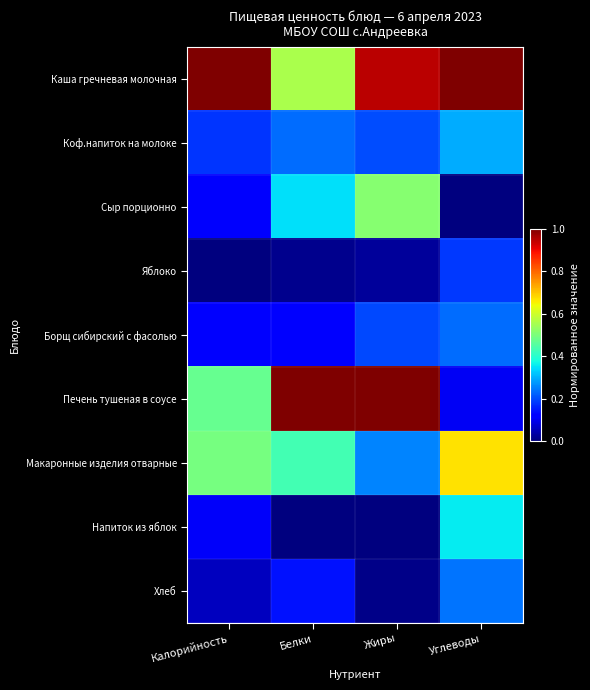

How many series are shown in this chart?

9